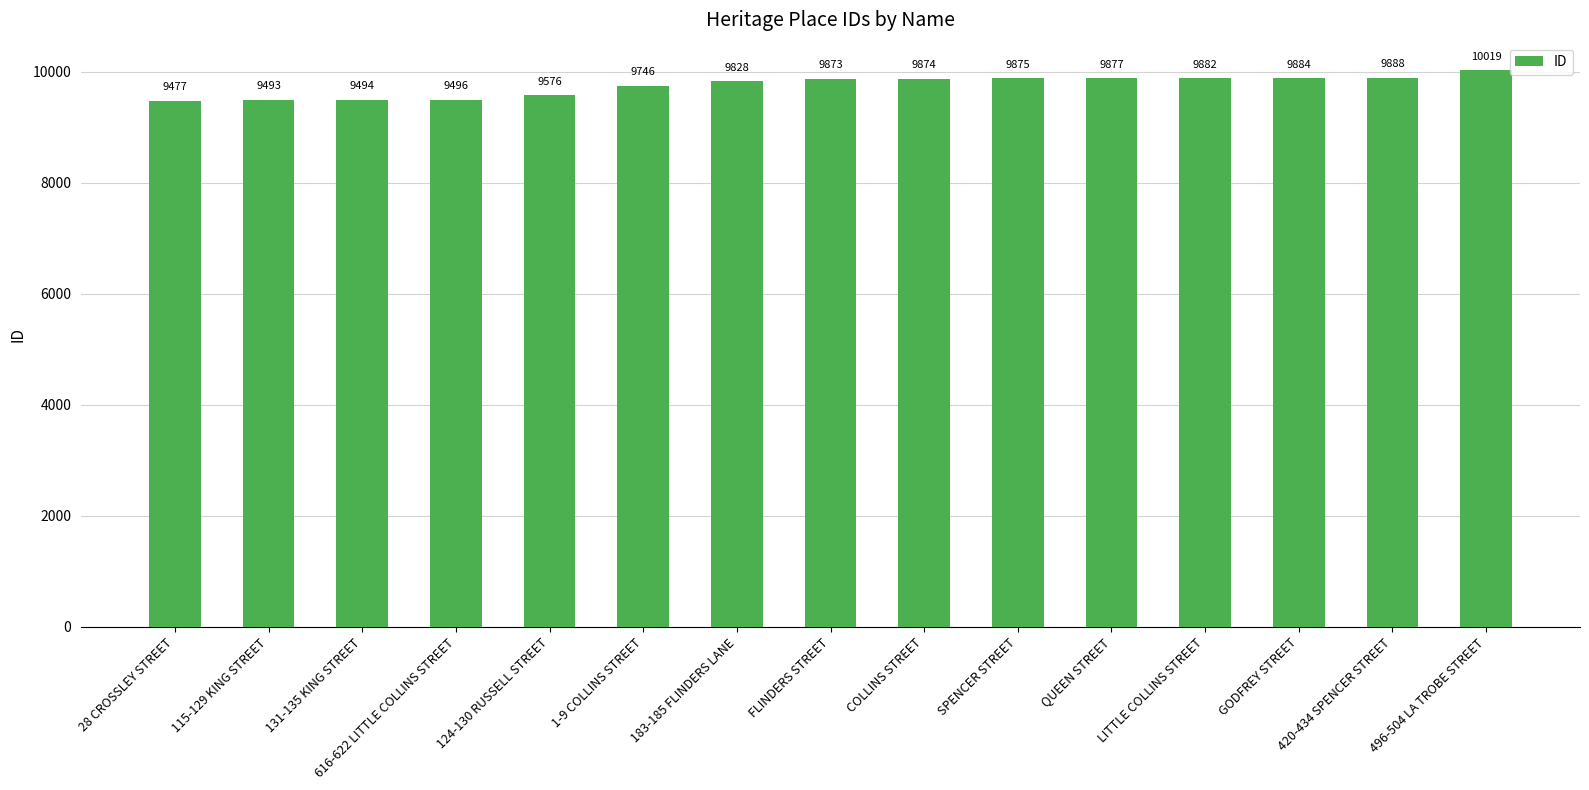

What value does the data have at 115-129 KING STREET?

9493